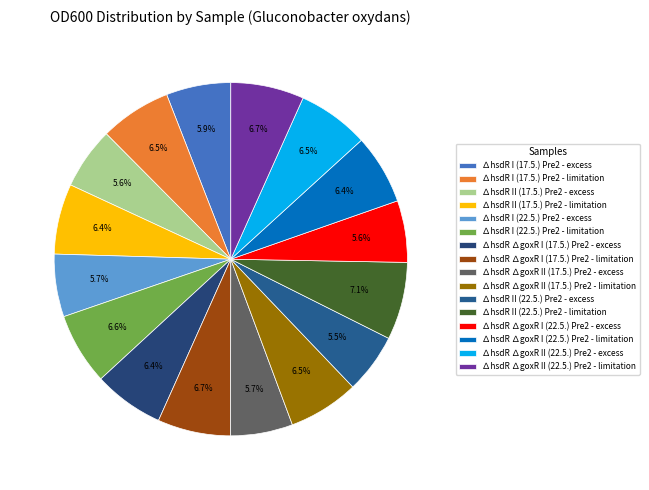

Rank the categories by value from lowest to highest.

∆hsdR II (22.5.) Pre2 - excess, ∆hsdR II (17.5.) Pre2 - excess, ∆hsdR ∆goxR I (22.5.) Pre2 - excess, ∆hsdR ∆goxR II (17.5.) Pre2 - excess, ∆hsdR I (22.5.) Pre2 - excess, ∆hsdR I (17.5.) Pre2 - excess, ∆hsdR ∆goxR I (22.5.) Pre2 - limitation, ∆hsdR II (17.5.) Pre2 - limitation, ∆hsdR ∆goxR I (17.5.) Pre2 - excess, ∆hsdR ∆goxR II (17.5.) Pre2 - limitation, ∆hsdR I (17.5.) Pre2 - limitation, ∆hsdR ∆goxR II (22.5.) Pre2 - excess, ∆hsdR I (22.5.) Pre2 - limitation, ∆hsdR ∆goxR I (17.5.) Pre2 - limitation, ∆hsdR ∆goxR II (22.5.) Pre2 - limitation, ∆hsdR II (22.5.) Pre2 - limitation